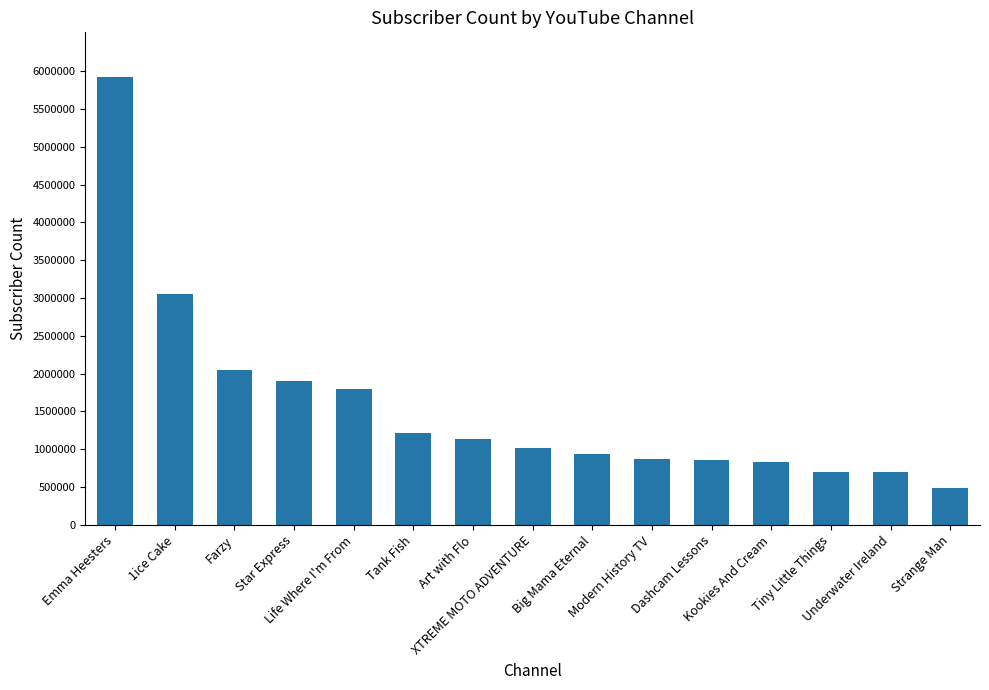

At which category does the chart reach its minimum across all series?

Strange Man